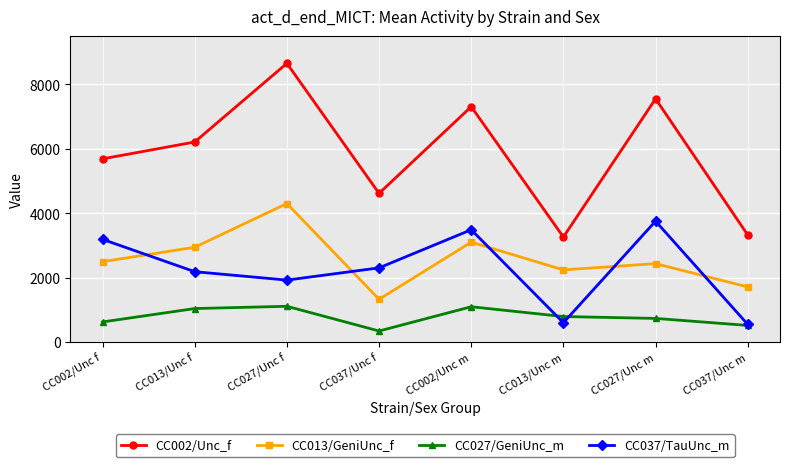

Where is CC037/TauUnc_m nearest to the value 2150?

CC013/Unc f